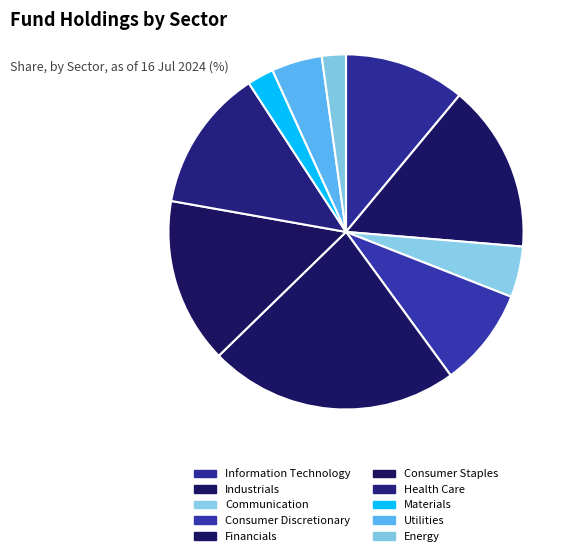

Count the number of slices in the pie.

10